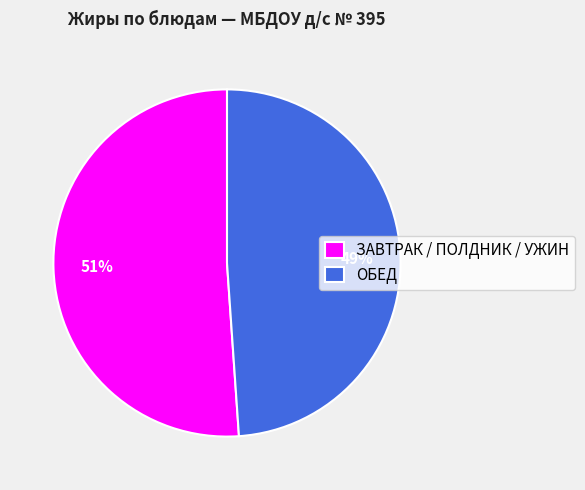

Rank the categories by value from highest to lowest.

ЗАВТРАК / ПОЛДНИК / УЖИН, ОБЕД